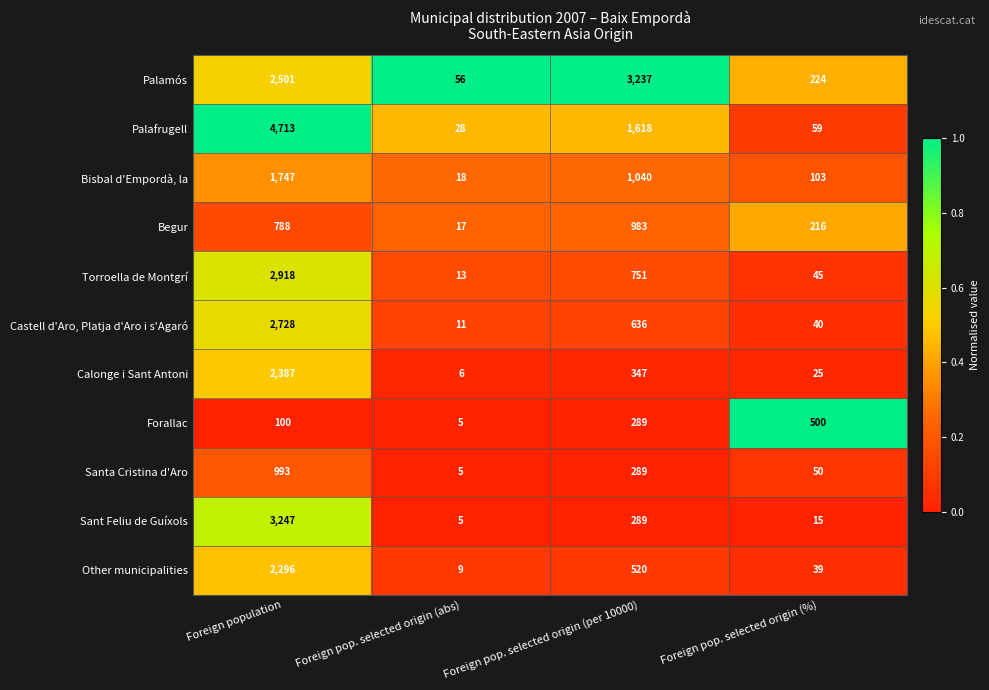

What is the sum of the Castell d'Aro, Platja d'Aro i s'Agaró values at Foreign pop. selected origin (%) and Foreign pop. selected origin (per 10000)?

676